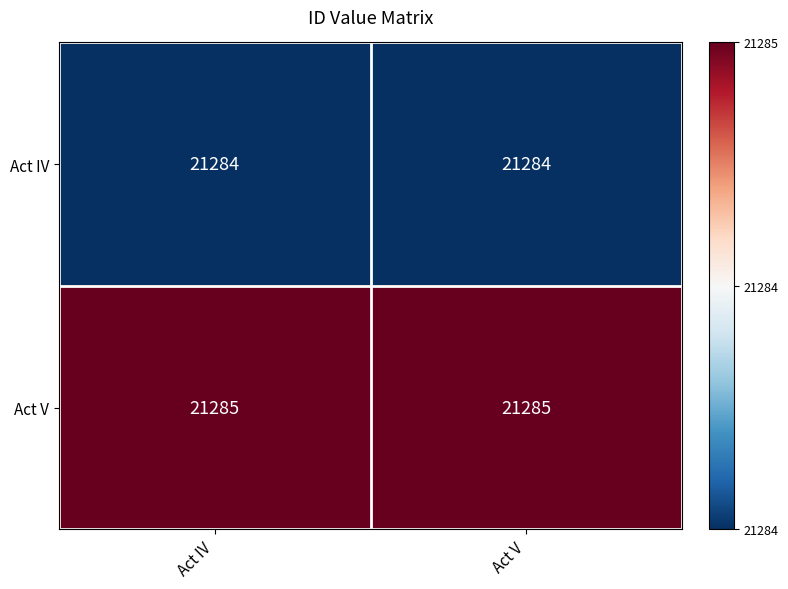

Which series has the largest total across all categories?

Act V